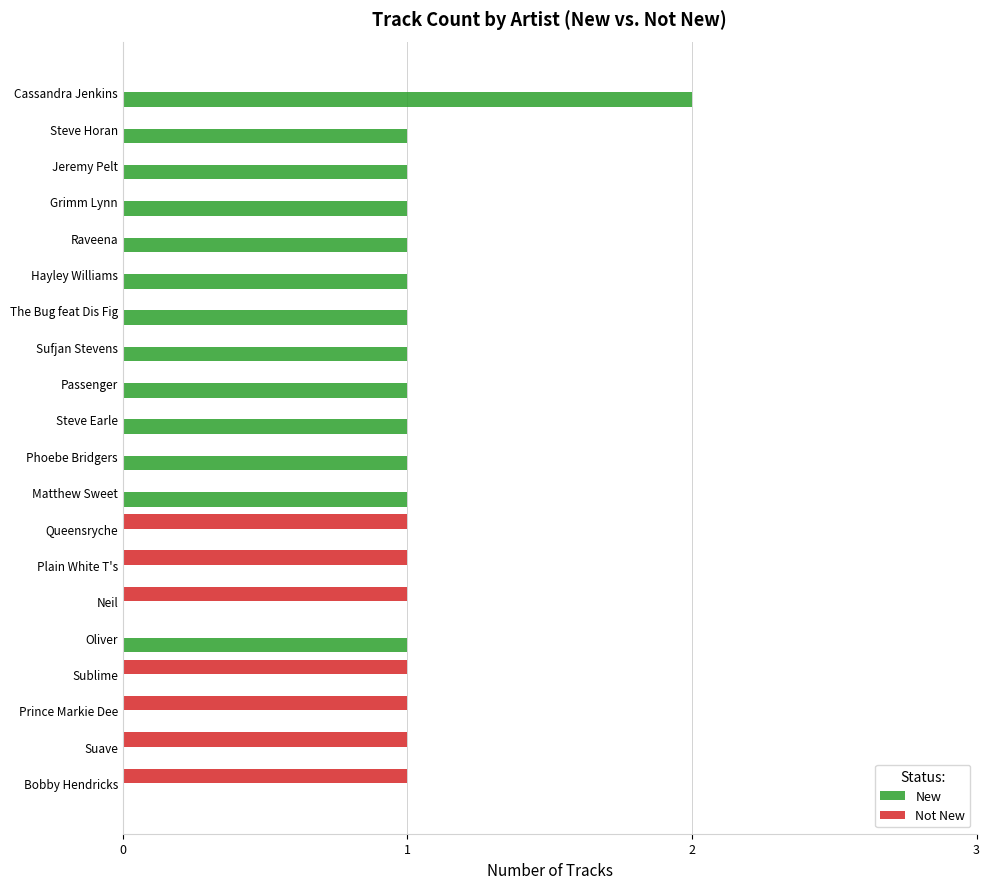

Which label corresponds to the largest value in the chart?

Cassandra Jenkins